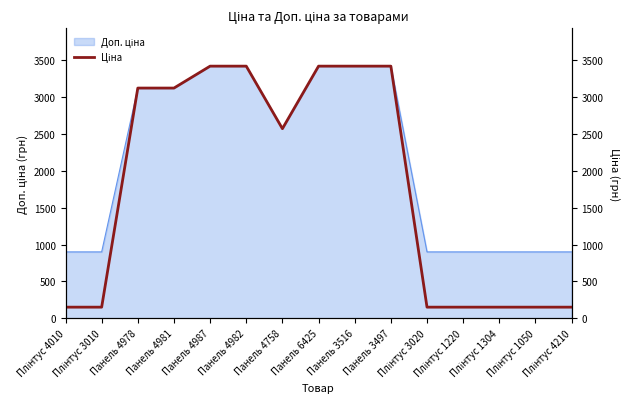

What is the label of the 12th point from the right?

Панель 4981